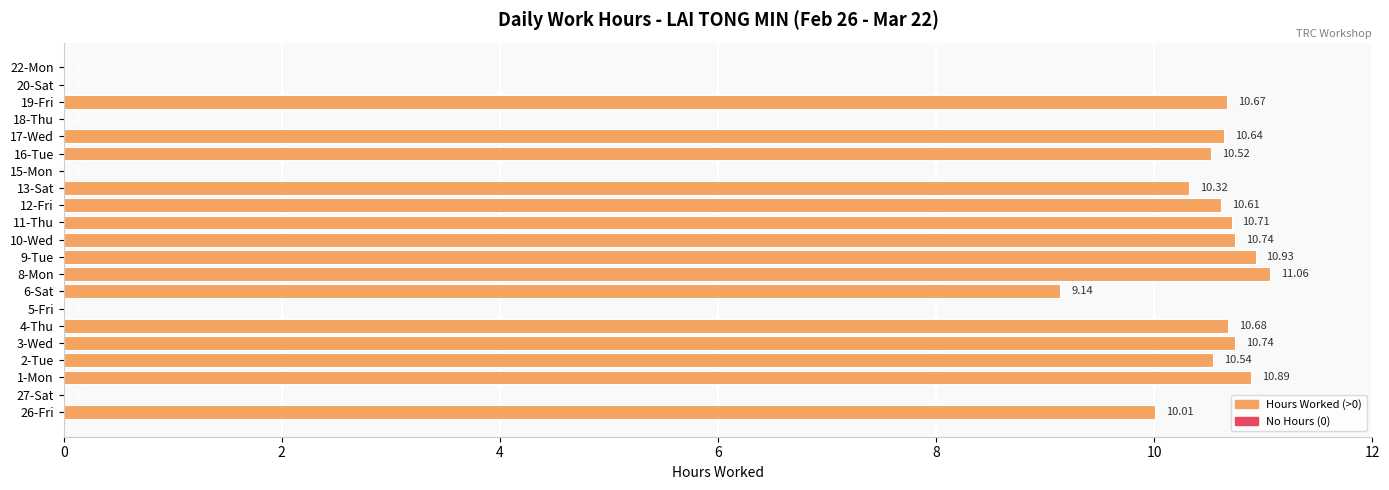

What is the sum of all values?

158.2